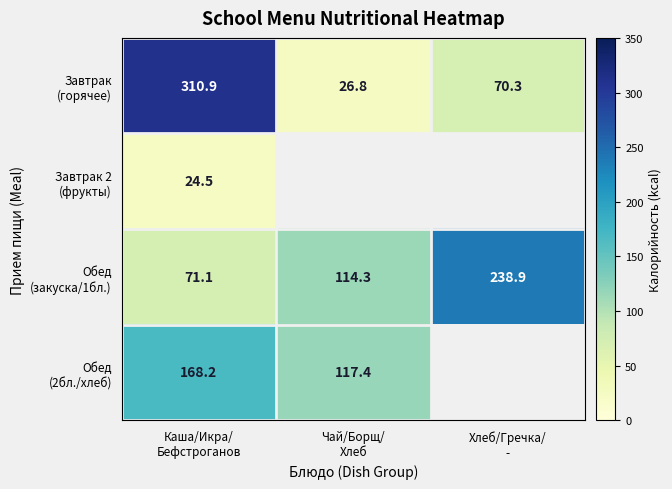

The Завтрак 2 (фрукты) series shows 0.0 at Хлеб/Гречка/ -. True or false?

True